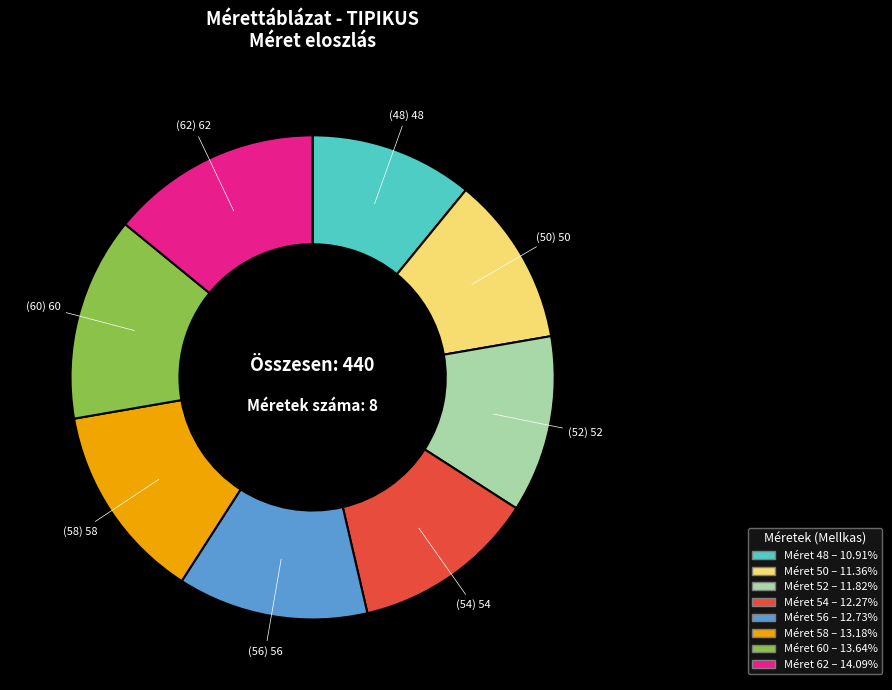

Does any single category account for the majority?

No